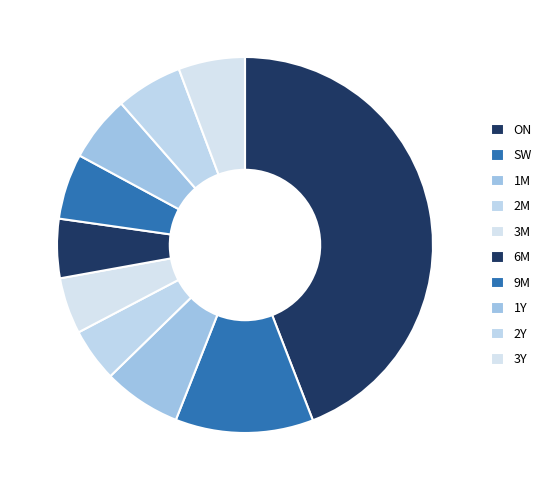

Count the number of slices in the pie.

10